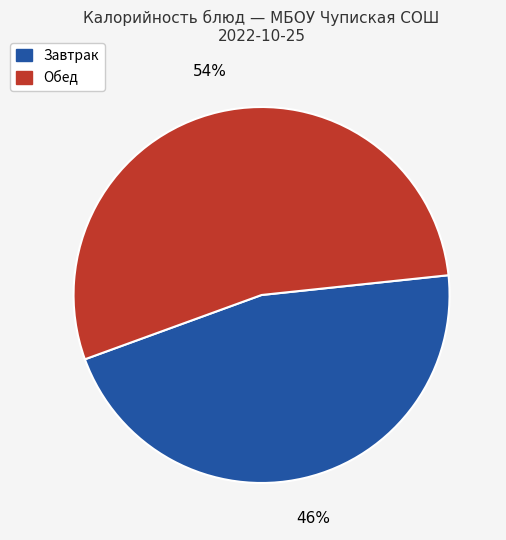

Does any single category account for the majority?

Yes